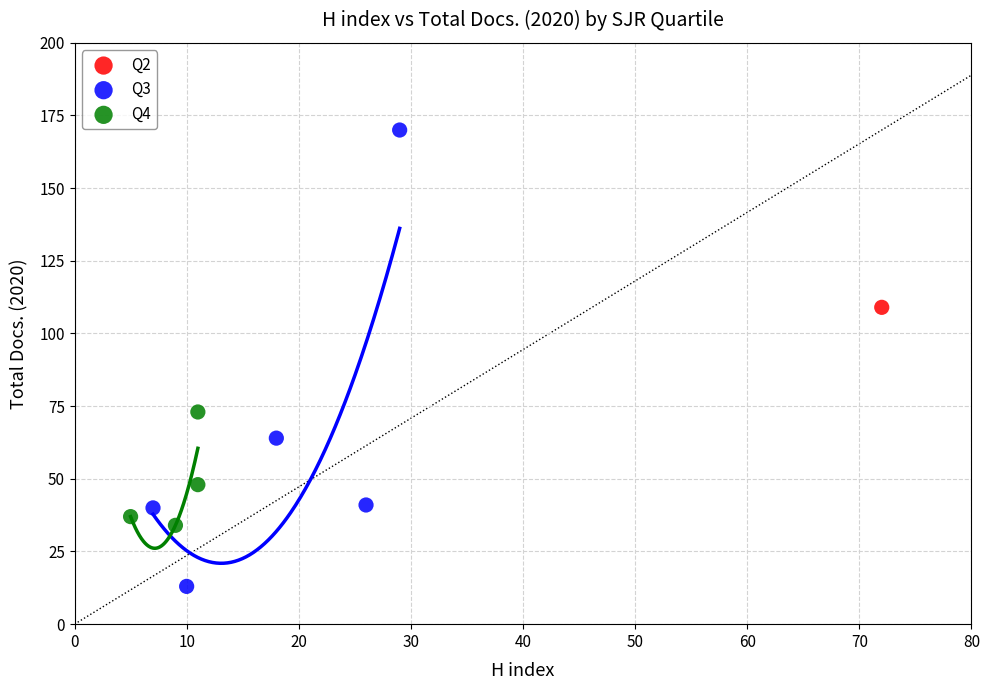

Which series reaches the maximum Y coordinate?

Q3